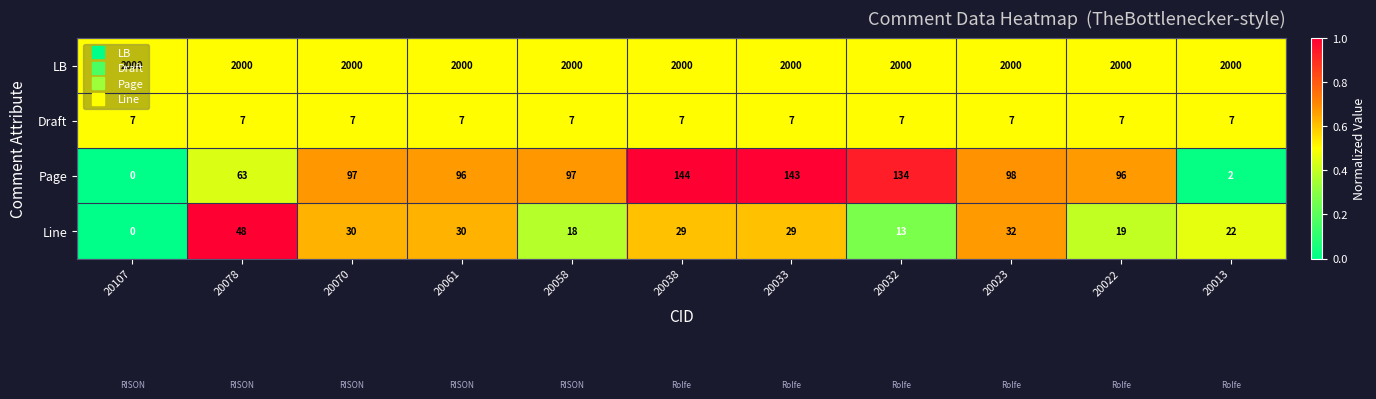

Which series has the largest total across all categories?

LB